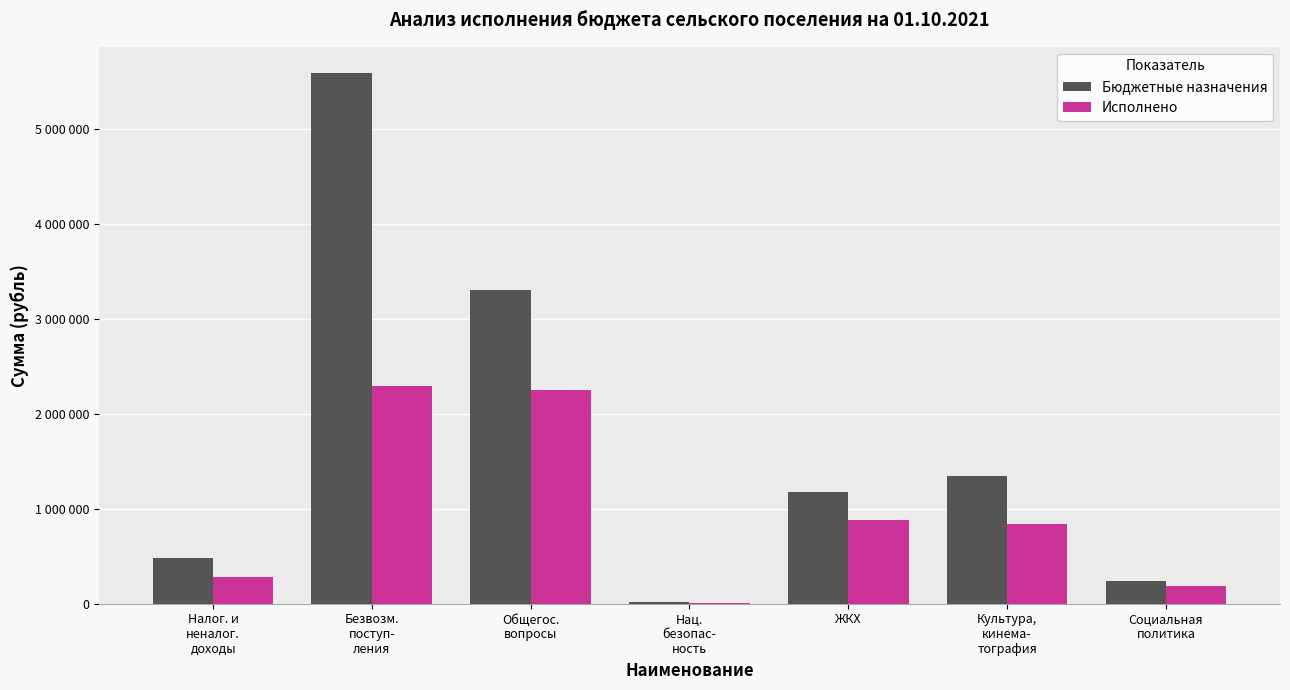

At Безвозм.
поступ-
ления, list the series in order from smallest to largest.

Исполнено, Бюджетные назначения